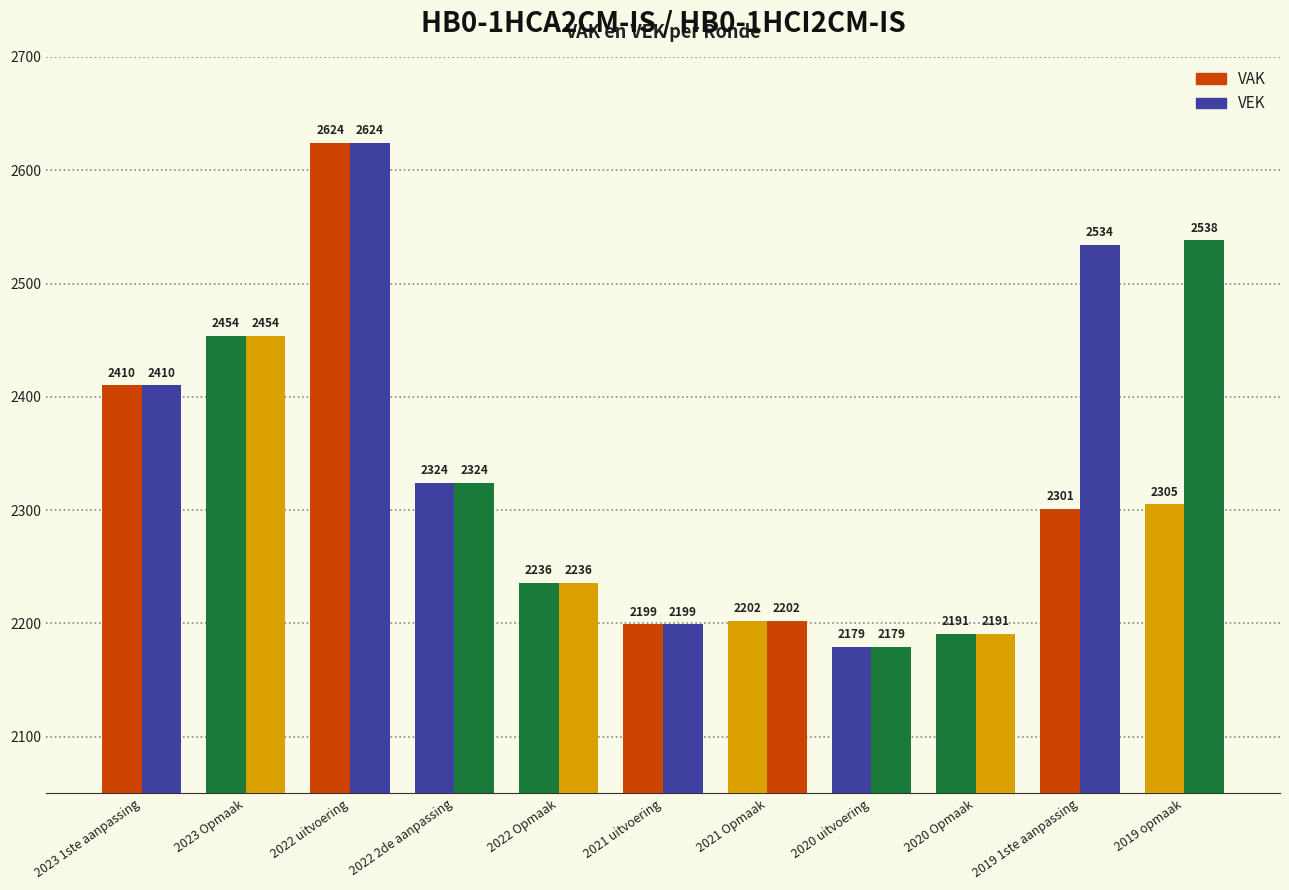

Which label corresponds to the largest value in the chart?

2022 uitvoering